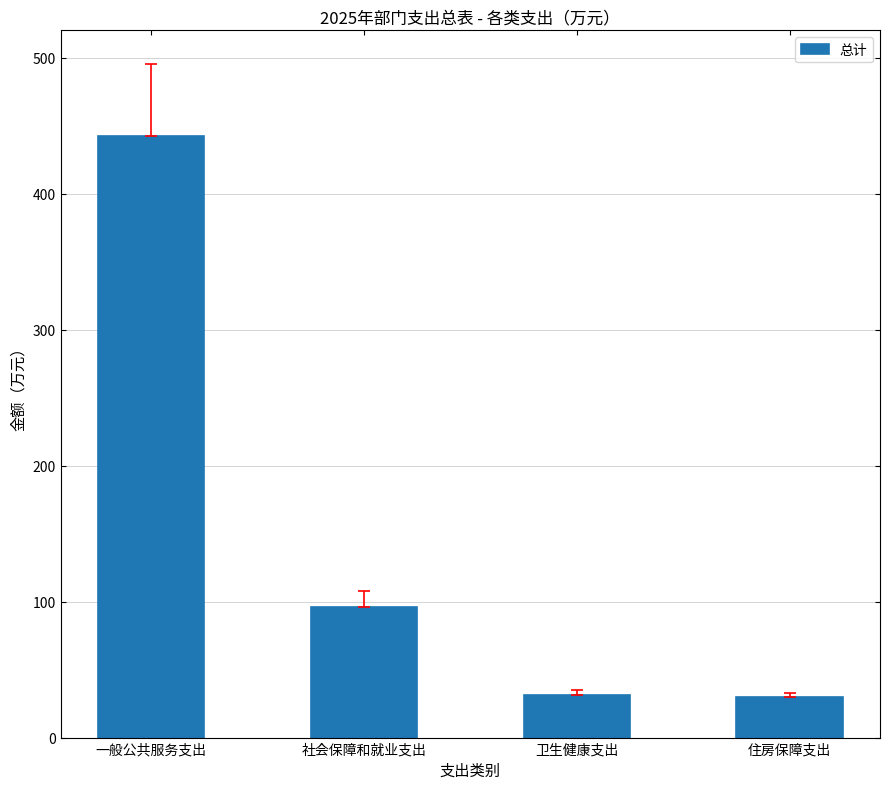

What is the change in value from 一般公共服务支出 to 住房保障支出?

-412.9